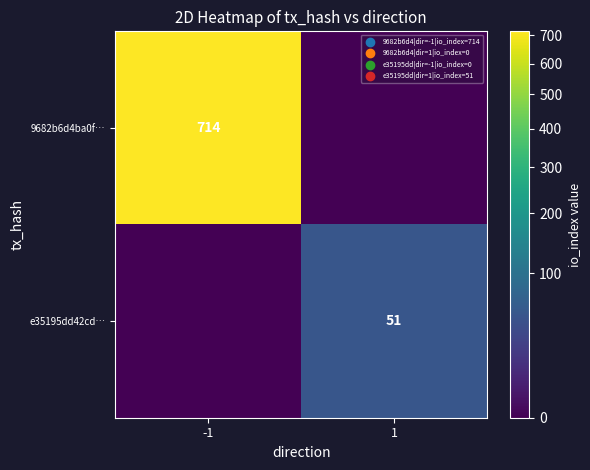

Is the value of e35195dd42cd… at 1 greater than the value of 9682b6d4ba0f… at -1?

No